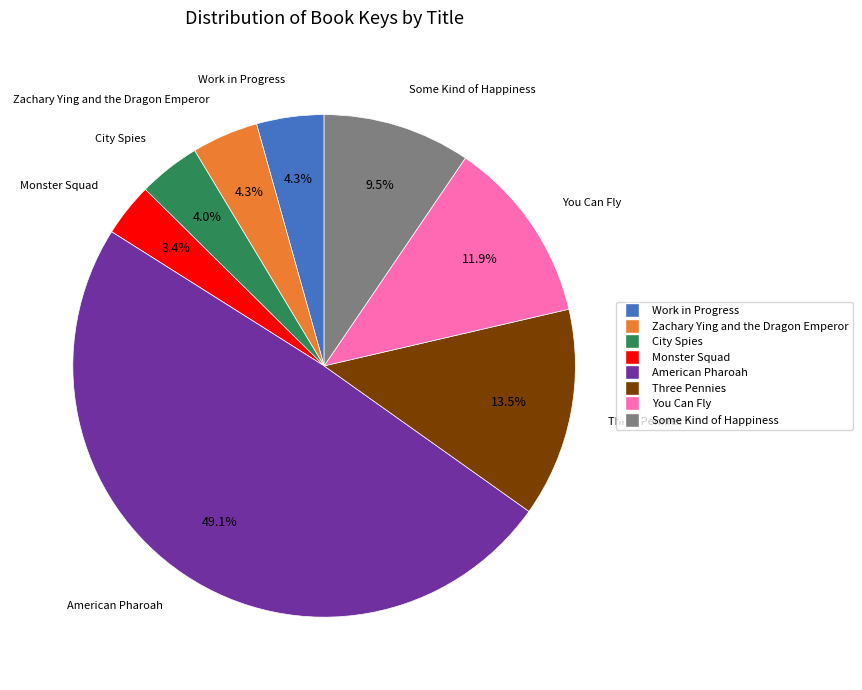

How many slices are in this pie chart?

8